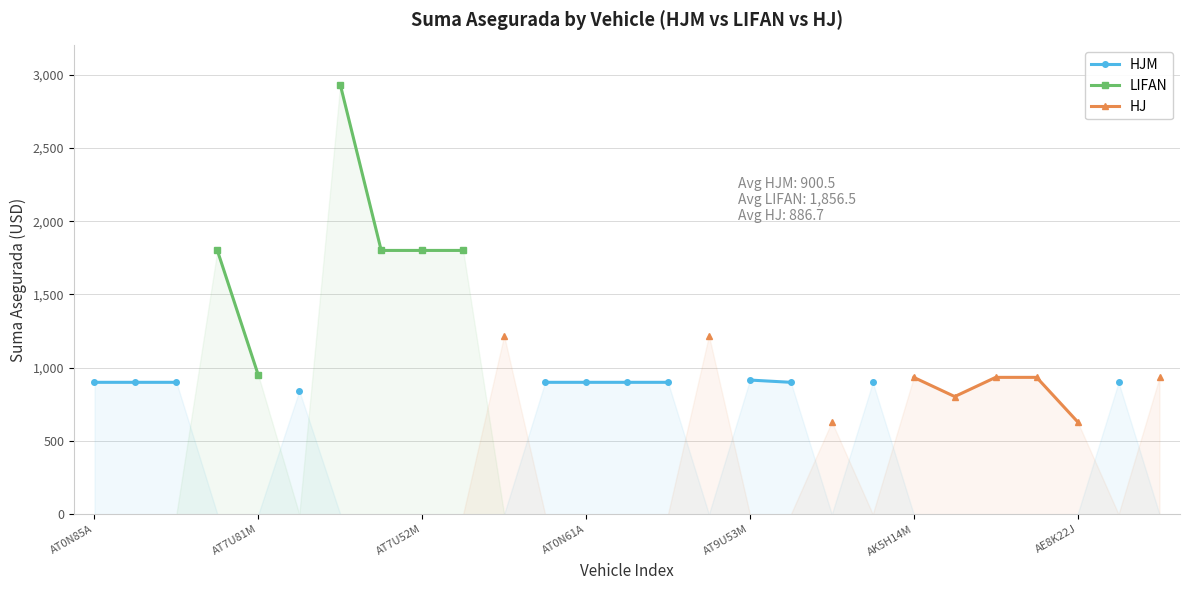

Which category has the lowest value across all series?

18